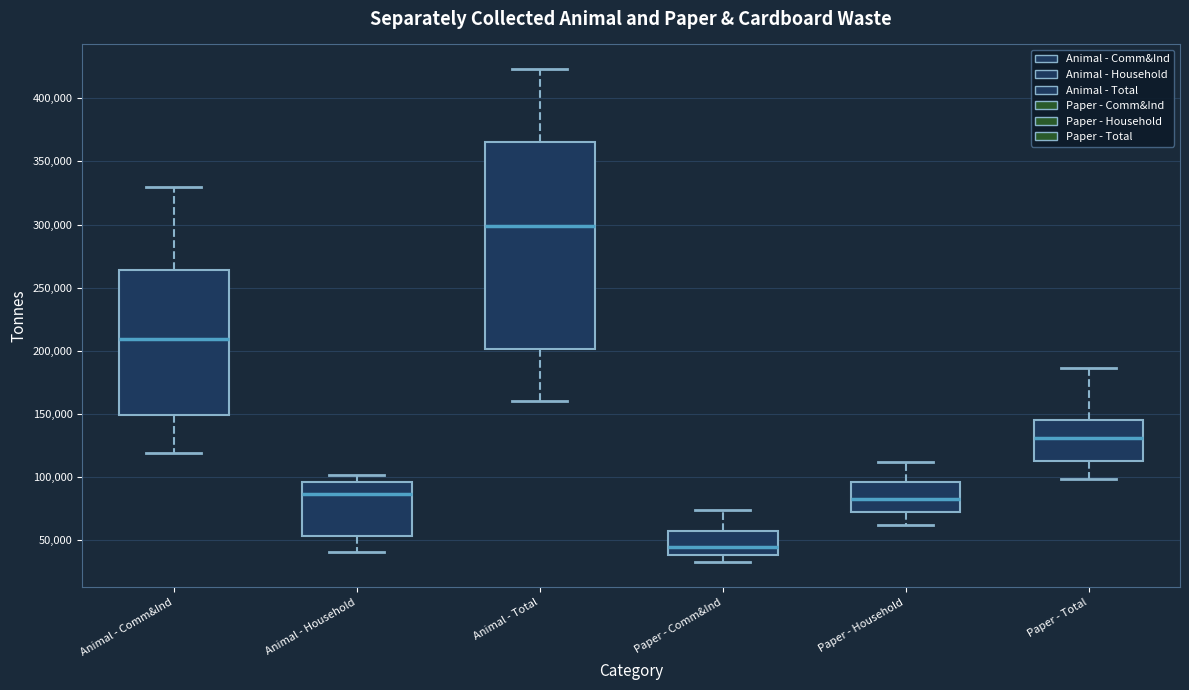

Which box has the highest median line?

Animal - Total